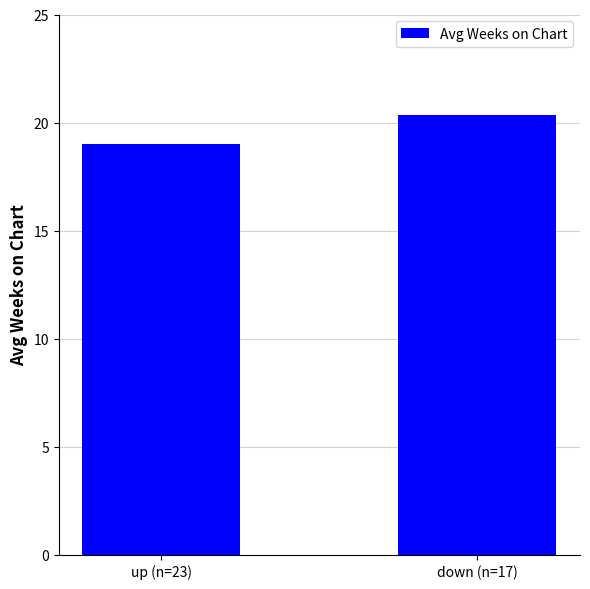

The chart shows a value of 19.0 at up (n=23). True or false?

True